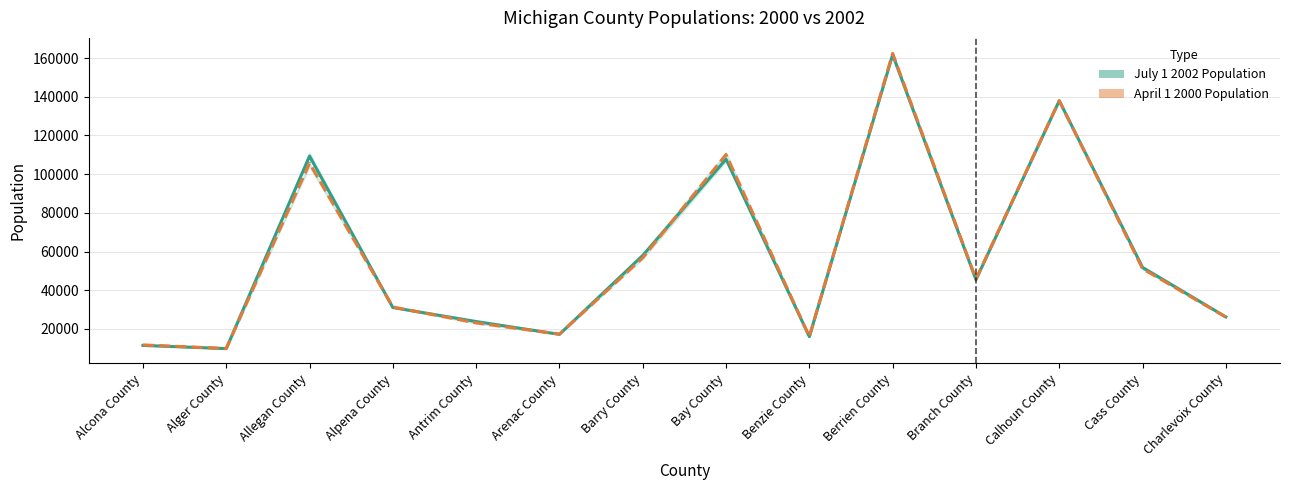

How many intersections are there between July 1 2002 Population and April 1 2000 Population?

6